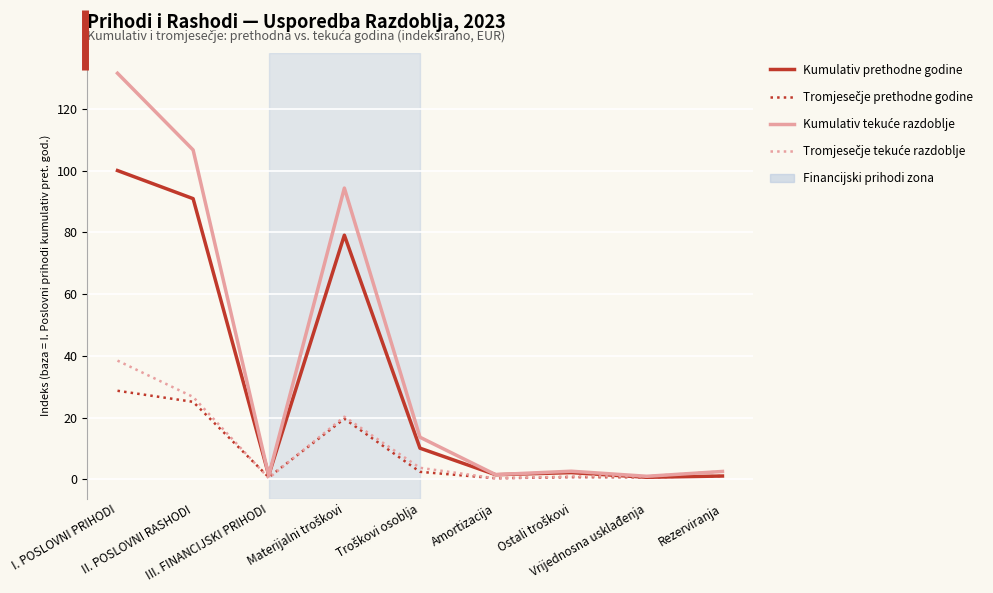

True or false: Kumulativ tekuće razdoblje has more than 2 points higher than both neighbors.

False